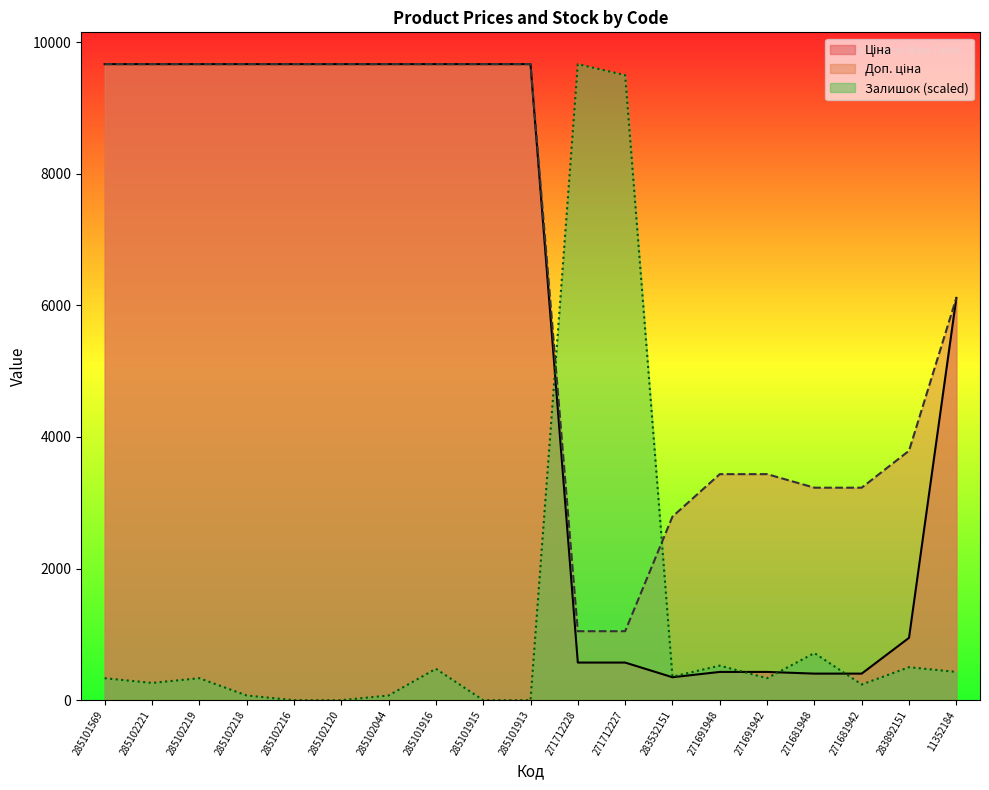

Between which two adjacent categories do Залишок and Доп. ціна first intersect?

285101913 and 271712228